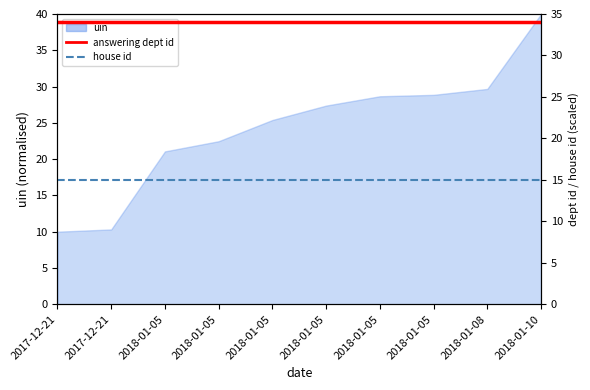

Is it true that answering dept id equals 21 at 2018-01-05?

False